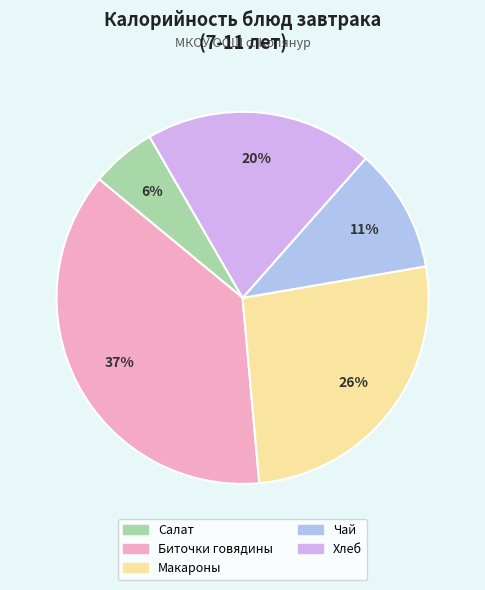

Is there a majority slice in this chart?

No